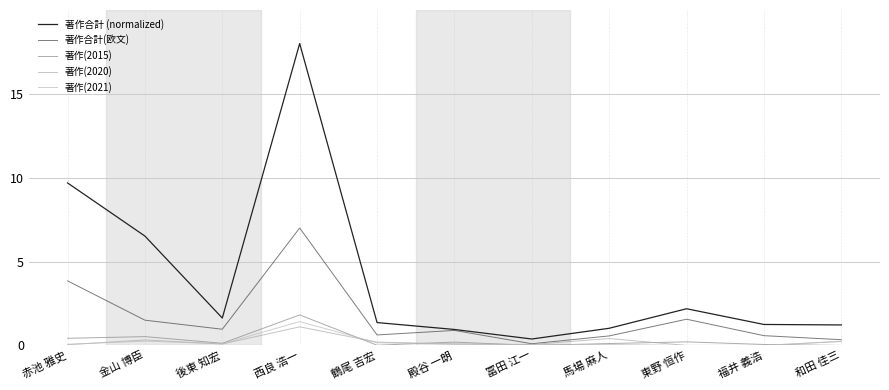

True or false: 著作(2015) and 著作合計 (normalized) cross at least once.

False